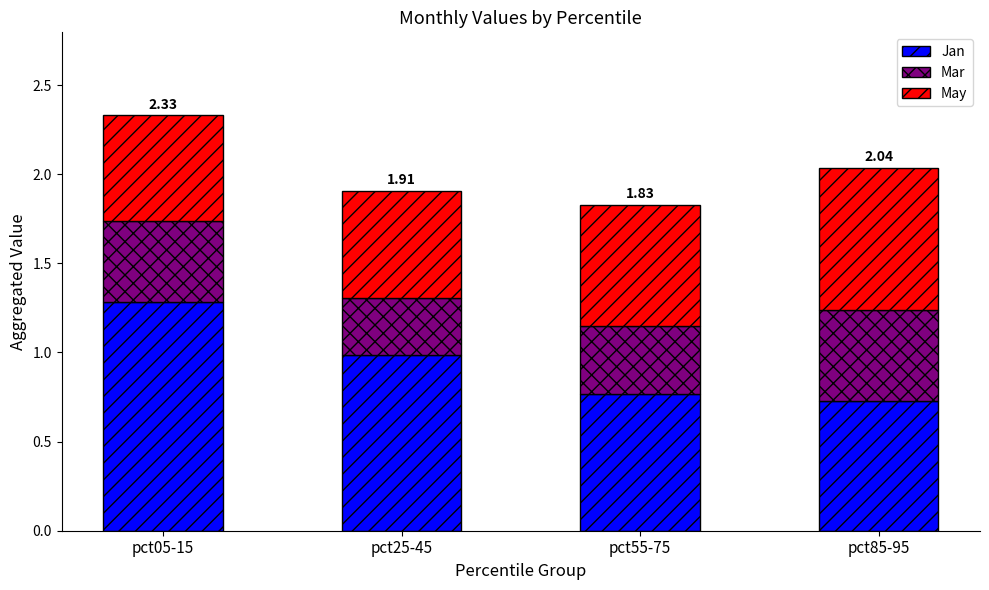

What is the sum of all Jan values?

3.8